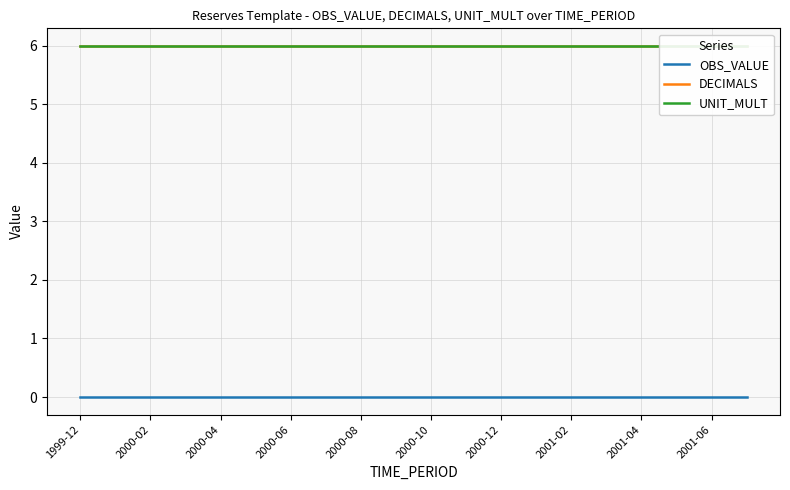

What is the label of the 4th point from the left?

2000-06